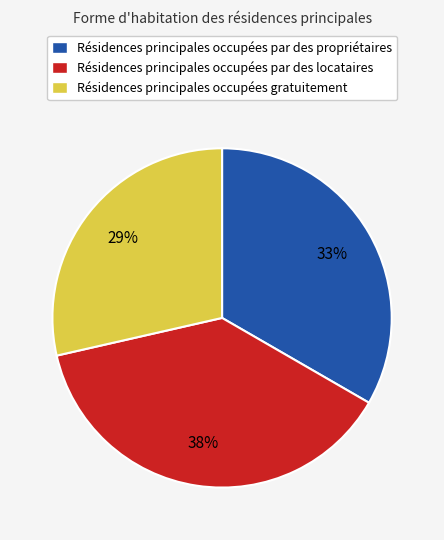

Is it true that Résidences principales occupées par des propriétaires is 33% of the pie?

True